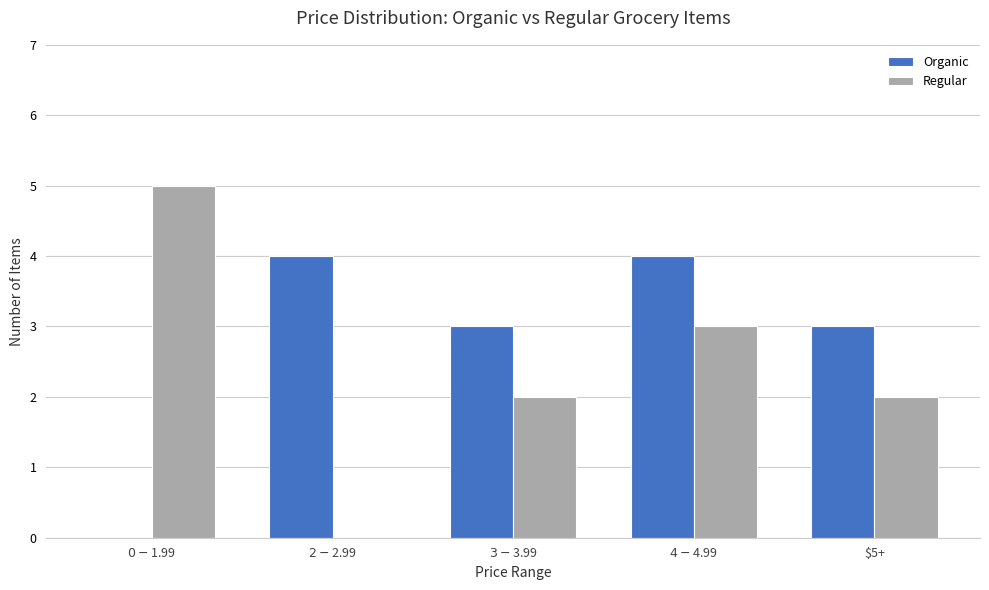

Does the chart contain stacked bars?

No